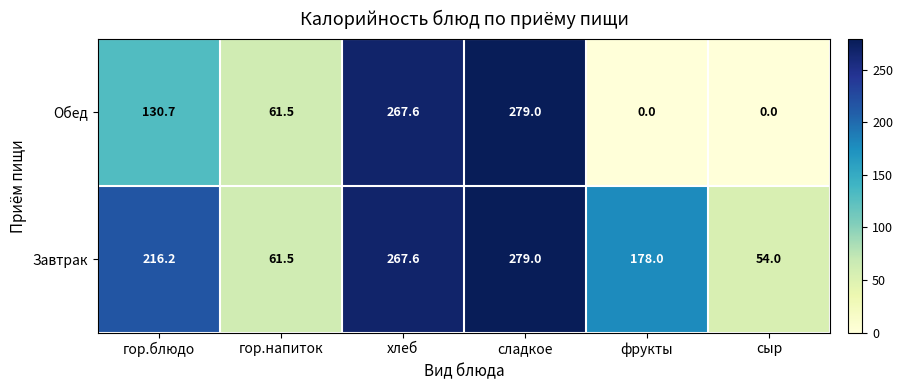

Which series has the largest range (max minus min)?

Обед